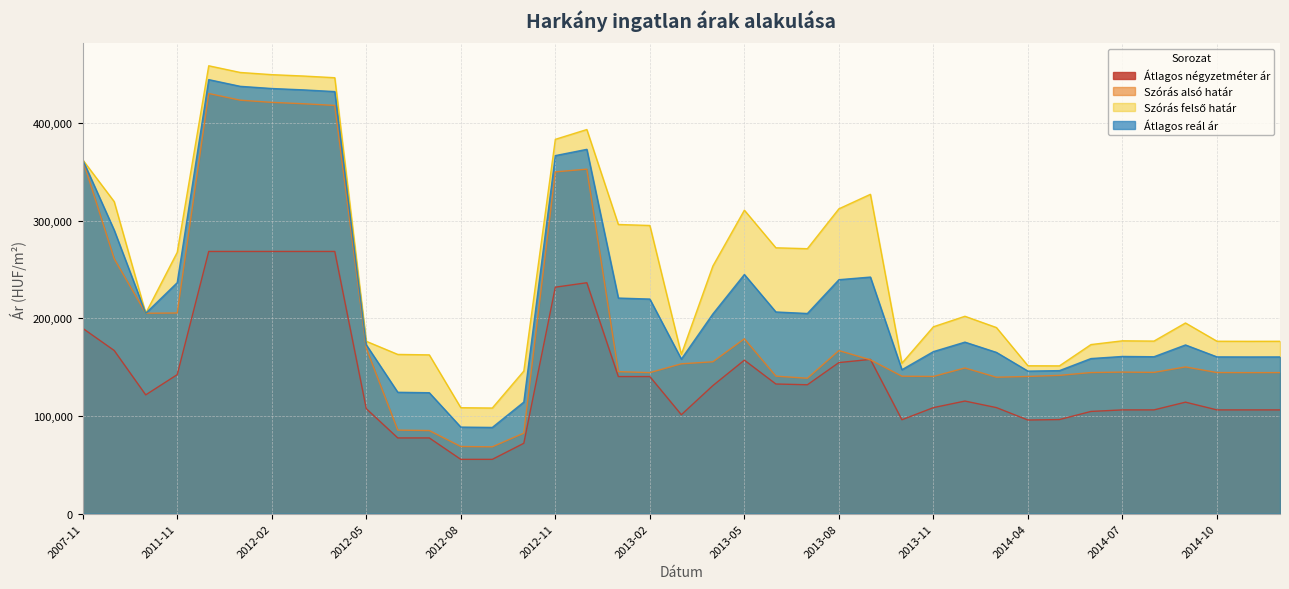

What is the maximum value for Szórás felső határ?

458534